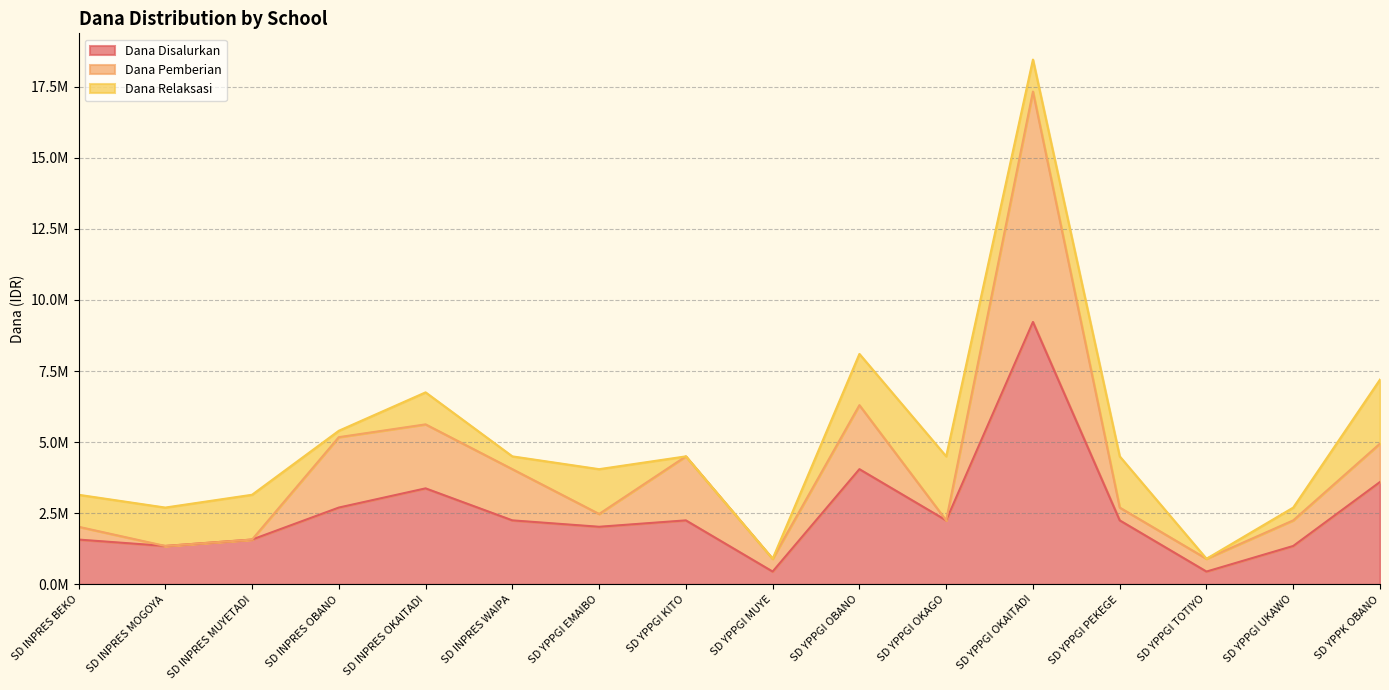

Where does the Dana Disalurkan series first go above 2250000?

SD INPRES OBANO